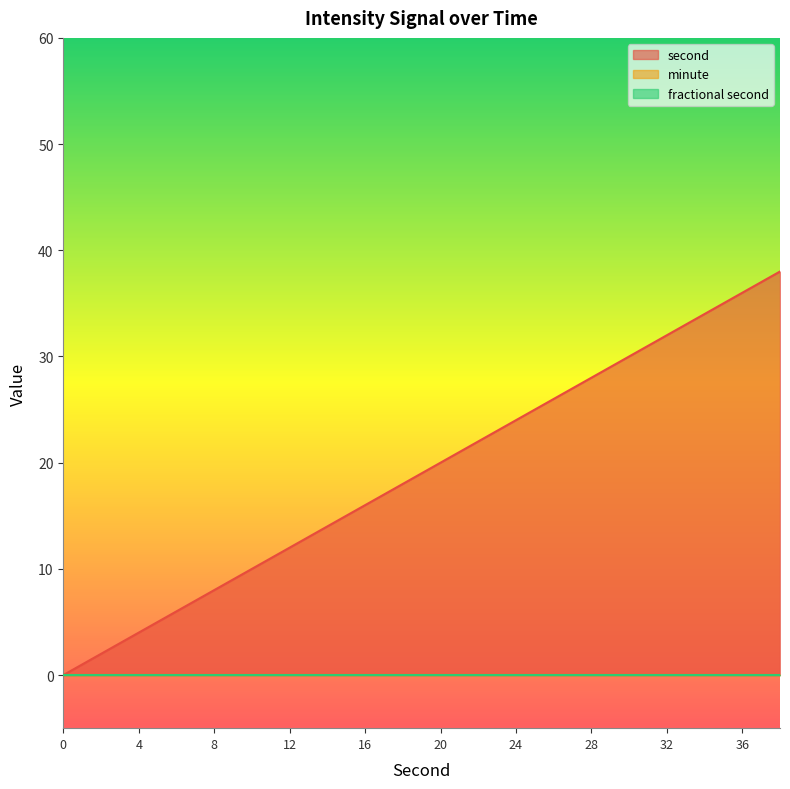

The second series shows 13 at 22. True or false?

False